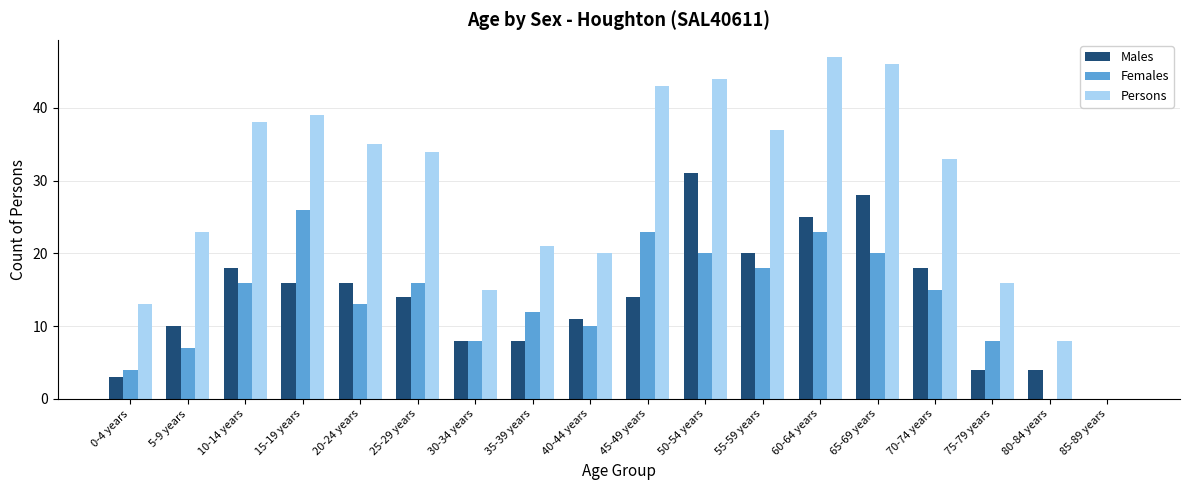

Reading left to right, extract all data points from this chart.

Males: 0-4 years=3	5-9 years=10	10-14 years=18	15-19 years=16	20-24 years=16	25-29 years=14	30-34 years=8	35-39 years=8	40-44 years=11	45-49 years=14	50-54 years=31	55-59 years=20	60-64 years=25	65-69 years=28	70-74 years=18	75-79 years=4	80-84 years=4	85-89 years=0
Females: 0-4 years=4	5-9 years=7	10-14 years=16	15-19 years=26	20-24 years=13	25-29 years=16	30-34 years=8	35-39 years=12	40-44 years=10	45-49 years=23	50-54 years=20	55-59 years=18	60-64 years=23	65-69 years=20	70-74 years=15	75-79 years=8	80-84 years=0	85-89 years=0
Persons: 0-4 years=13	5-9 years=23	10-14 years=38	15-19 years=39	20-24 years=35	25-29 years=34	30-34 years=15	35-39 years=21	40-44 years=20	45-49 years=43	50-54 years=44	55-59 years=37	60-64 years=47	65-69 years=46	70-74 years=33	75-79 years=16	80-84 years=8	85-89 years=0